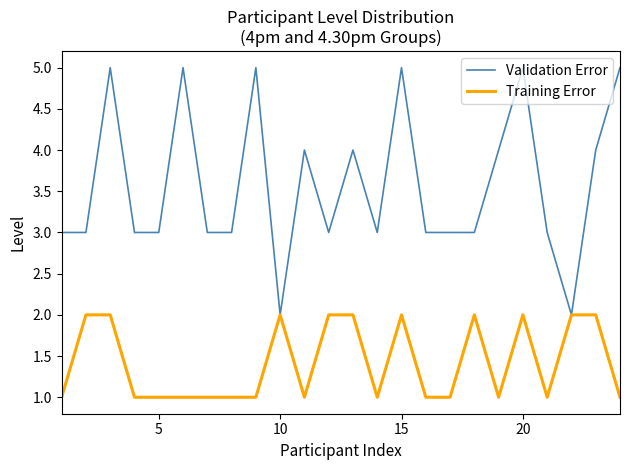

What is the sum of all Training Error values?

34